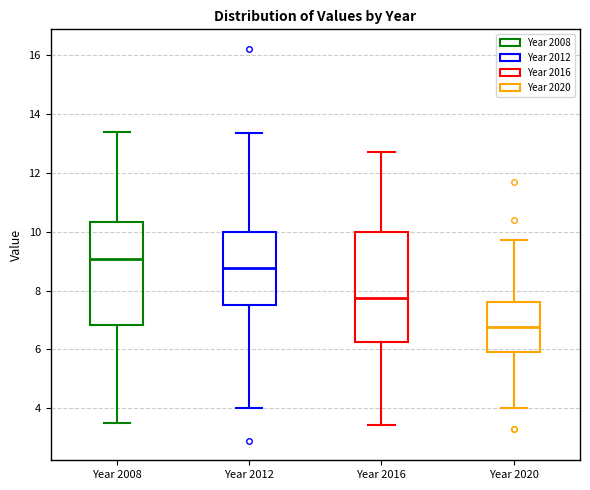

Reading left to right, transcribe this box plot: for each box, give where its median line is, the range the box spans, and where its two whiskers end, as read against the y-axis. The values are not printed on the chart, so give them approximately, as read against the axis.

Year 2008: median 9.0, box 6.8 to 10.4, whiskers 3.4 to 13.4
Year 2012: median 8.8, box 7.4 to 10.0, whiskers 4.0 to 13.4
Year 2016: median 7.8, box 6.2 to 10.0, whiskers 3.4 to 12.8
Year 2020: median 6.8, box 6.0 to 7.6, whiskers 4.0 to 9.8